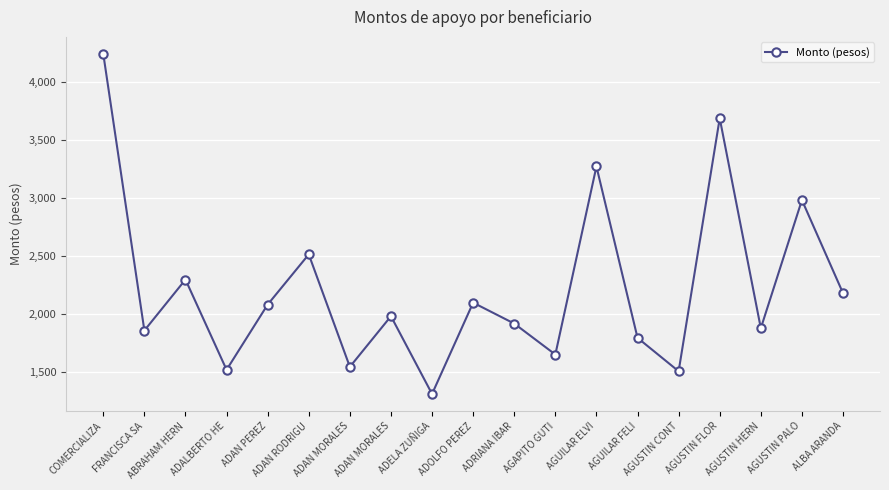

True or false: there are more than 1 points higher than both neighbors.

True